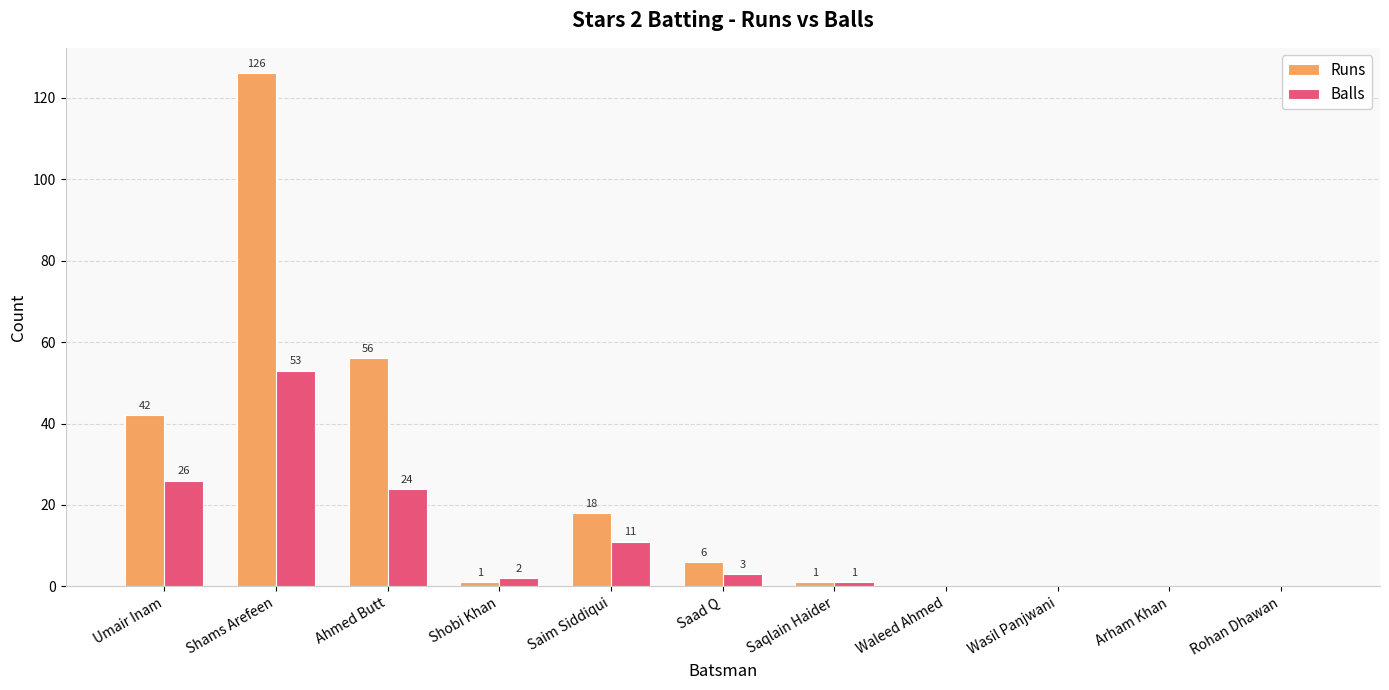

Which series changed the most between Saim Siddiqui and Saqlain Haider?

Runs